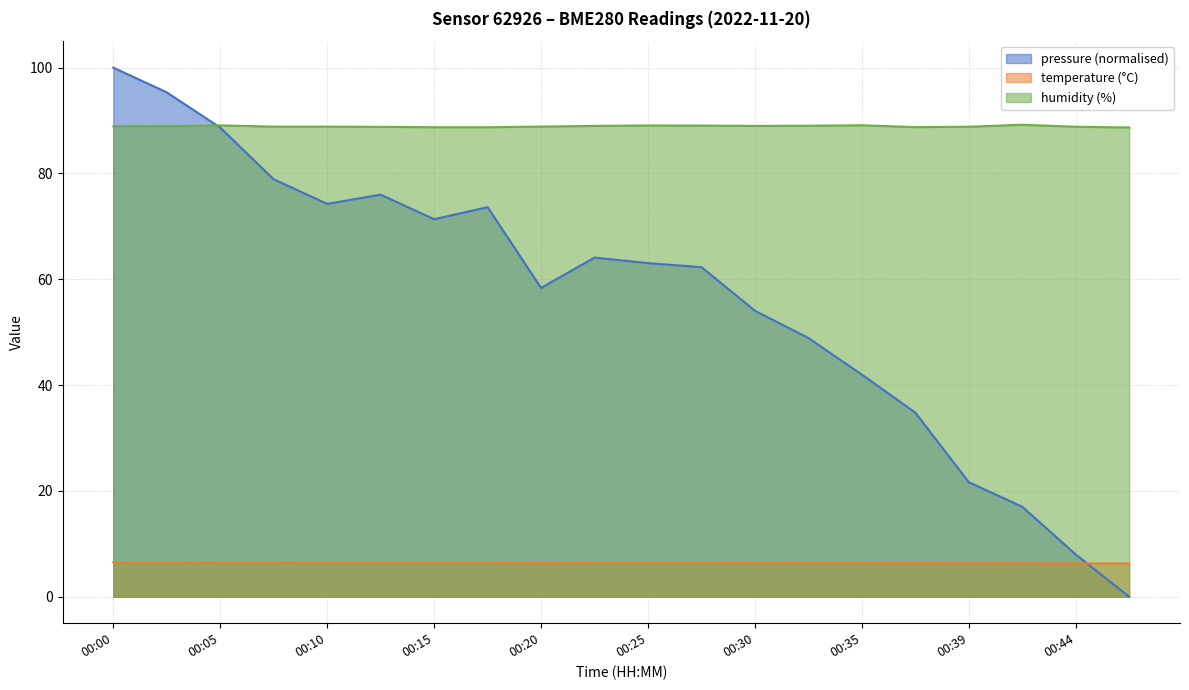

What is the value of the pressure point at the 4th from the left?

78.9